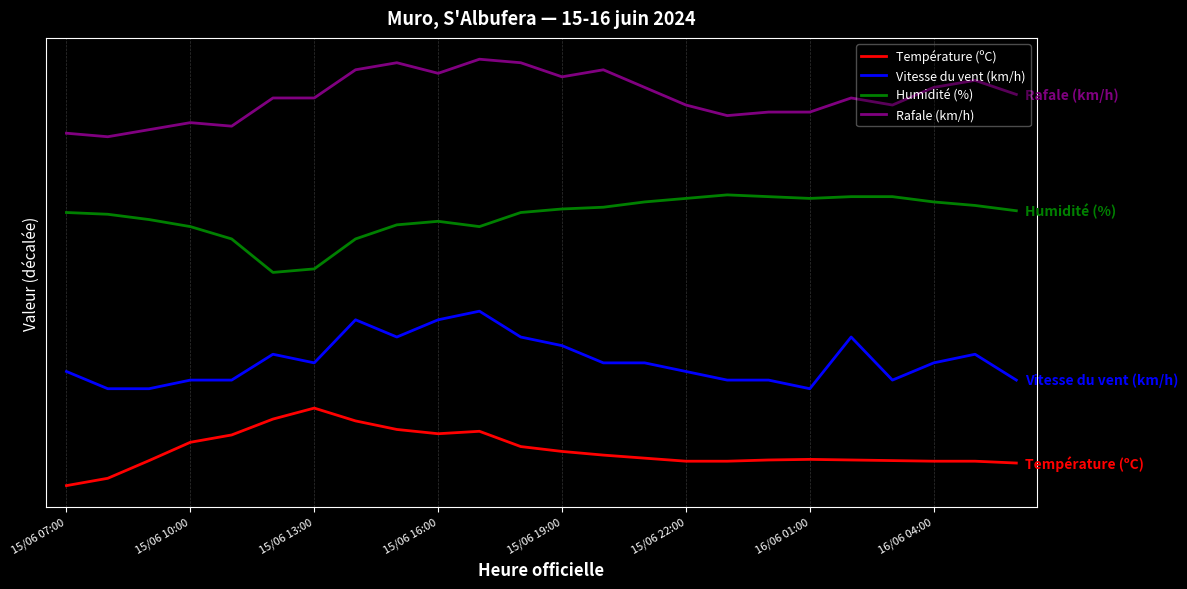

Where is Température (ºC) nearest to the value 9?

15/06 19:00